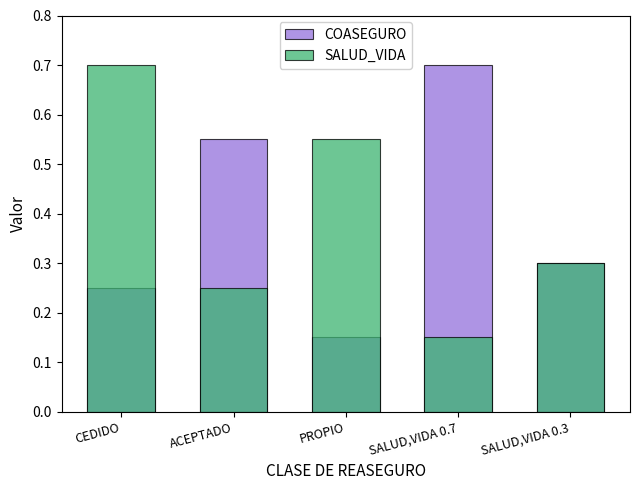

What are all the series names shown in the legend?

COASEGURO, SALUD_VIDA